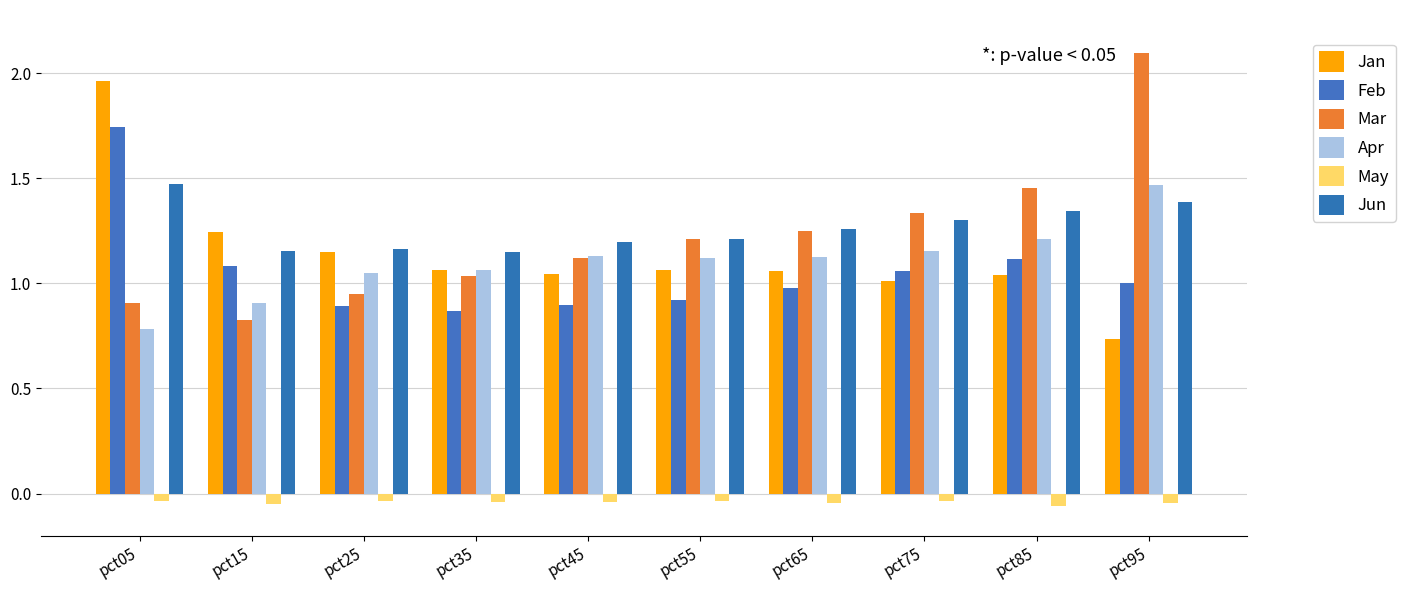

How many data points in Mar are less than 1?

3